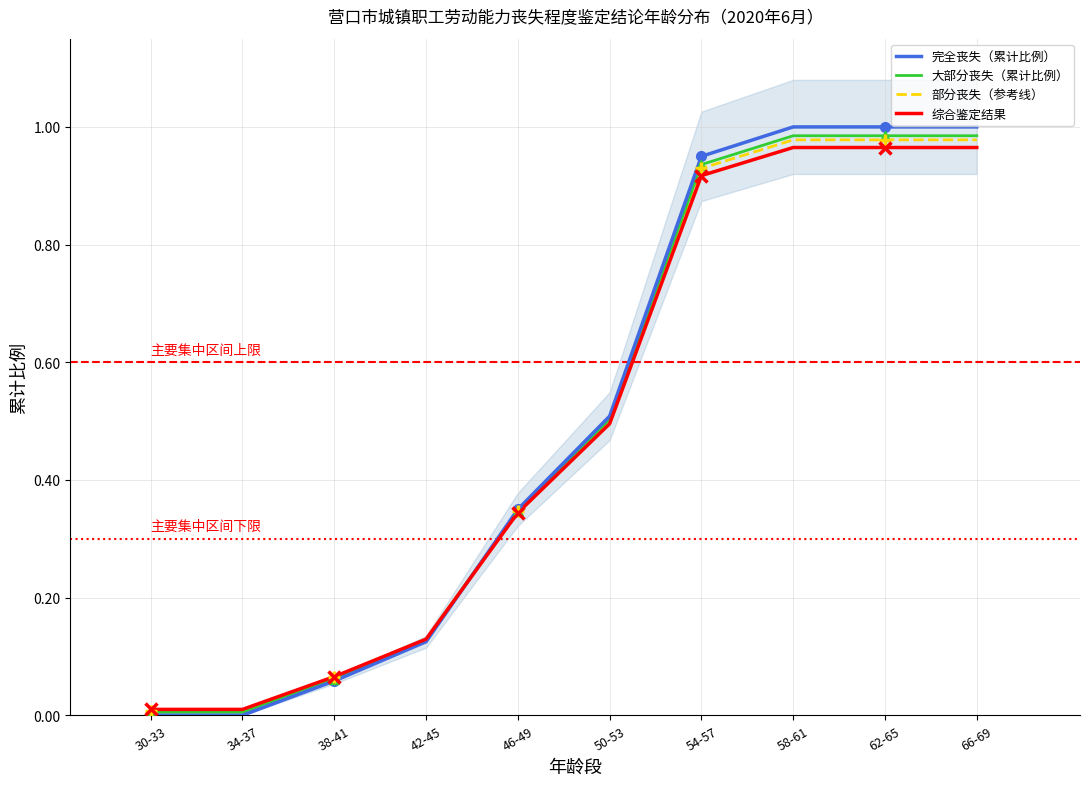

Between which two adjacent categories do 大部分丧失（累计比例） and 综合鉴定结果 first intersect?

42-45 and 46-49